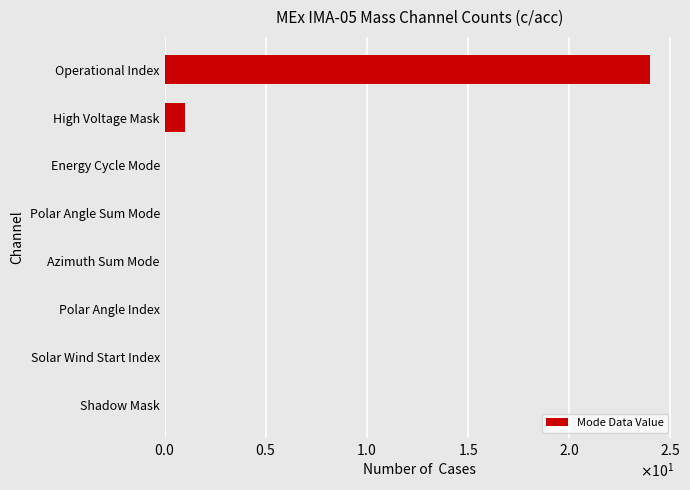

Are the bars horizontal?

Yes